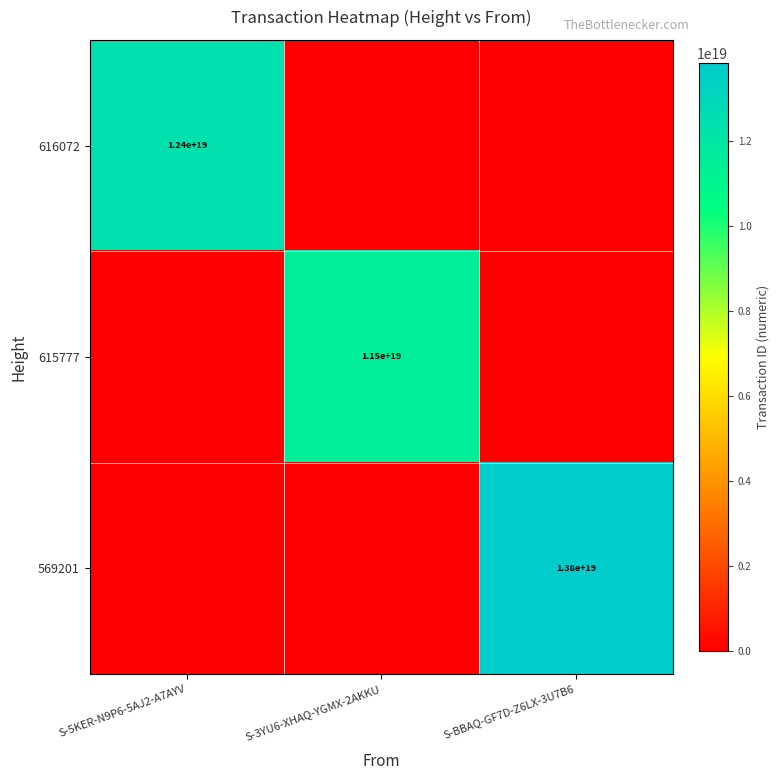

True or false: 569201 has a value of 13800000000000000000 at S-BBAQ-GF7D-Z6LX-3U7B6.

True